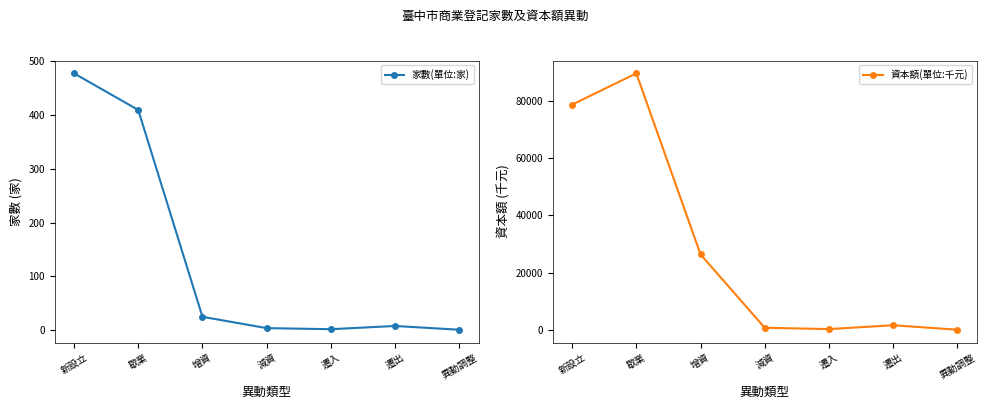

What is the average value of the 資本額(單位:千元) series?

28209